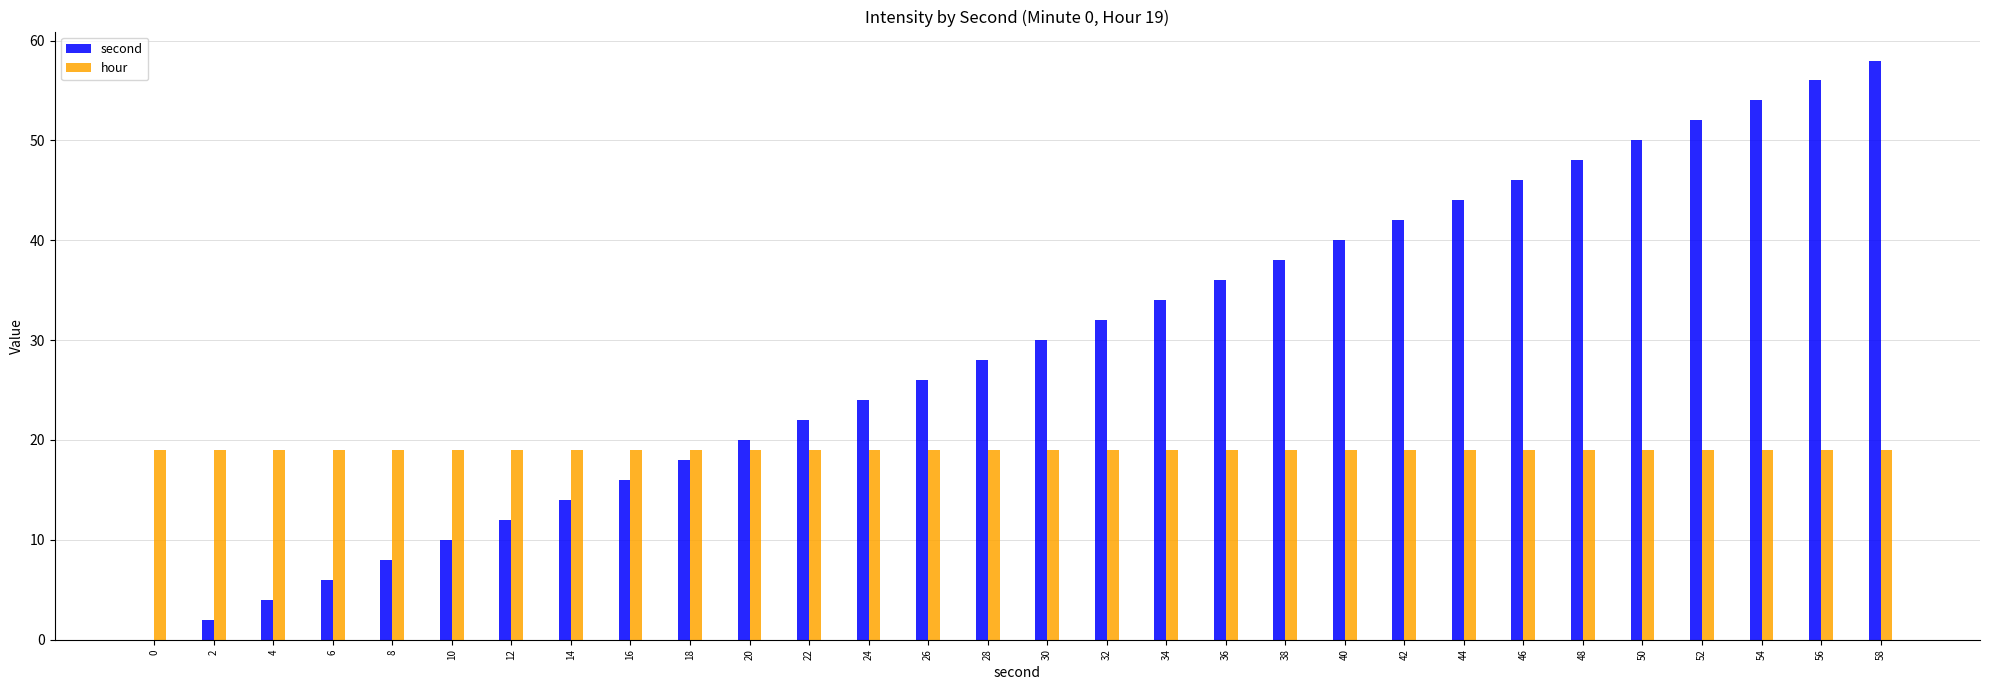

Between 26 and 52, which series saw the biggest shift?

second